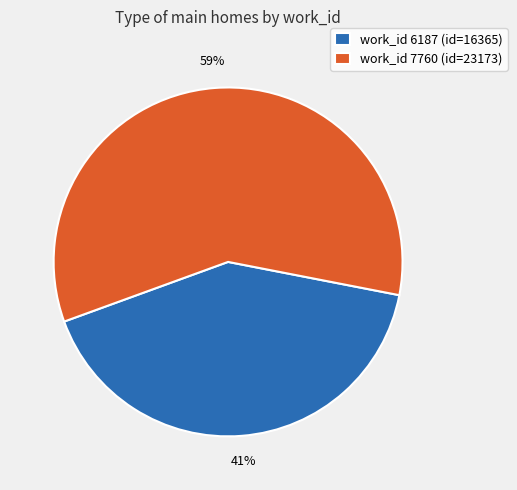

Count the number of slices in the pie.

2